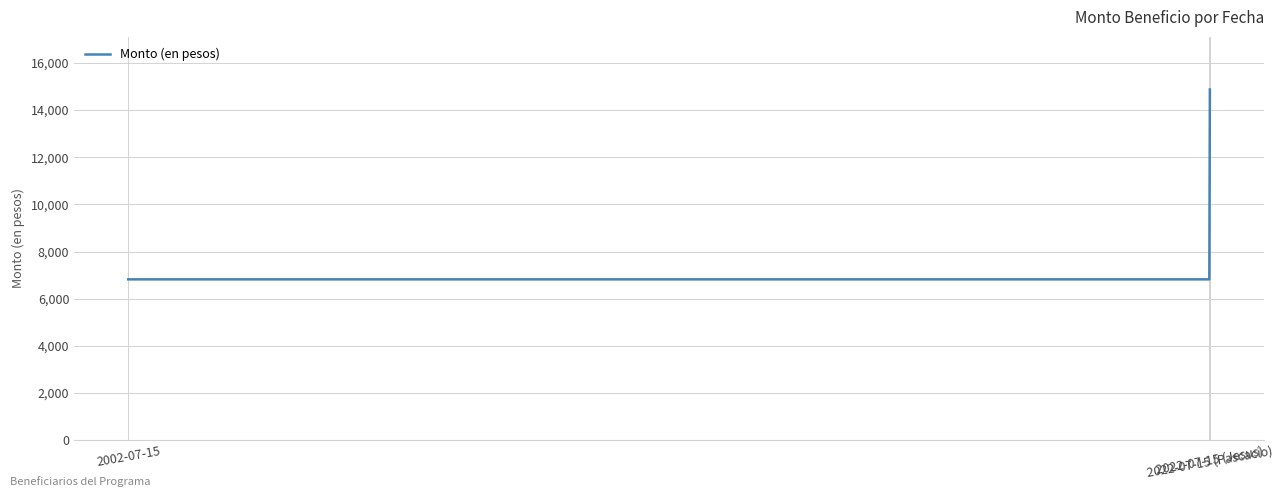

Between 2022-07-15 (Jesus) and 2022-07-15 (Pascacio), which is larger?

2022-07-15 (Pascacio)